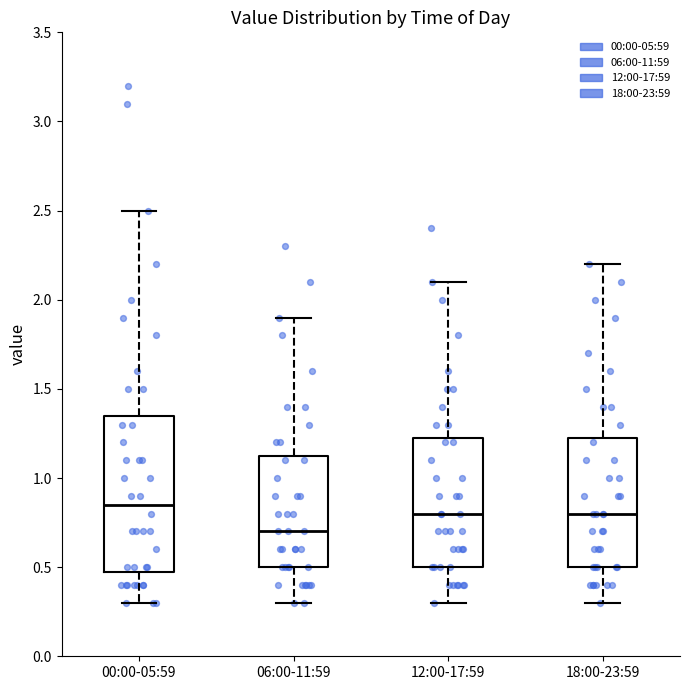

Reading left to right, transcribe this box plot: for each box, give where its median line is, the range the box spans, and where its two whiskers end, as read against the y-axis. The values are not printed on the chart, so give them approximately, as read against the axis.

00:00-05:59: median 0.85, box 0.50 to 1.35, whiskers 0.30 to 2.50
06:00-11:59: median 0.70, box 0.50 to 1.15, whiskers 0.30 to 1.90
12:00-17:59: median 0.80, box 0.50 to 1.25, whiskers 0.30 to 2.10
18:00-23:59: median 0.80, box 0.50 to 1.25, whiskers 0.30 to 2.20